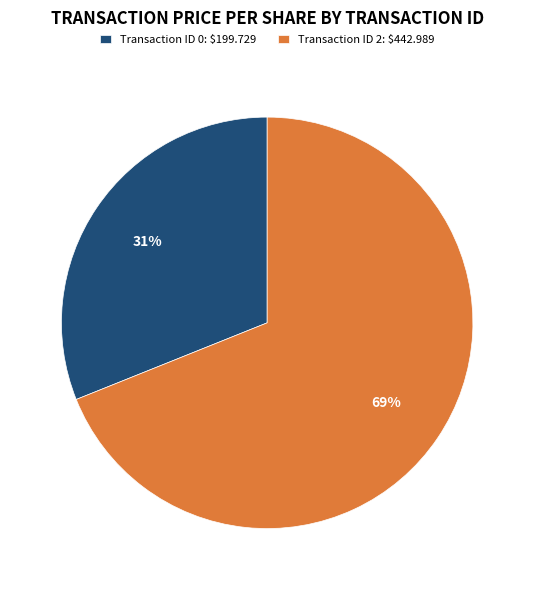

Which category has the smallest portion of the pie?

Transaction ID 0: $199.729